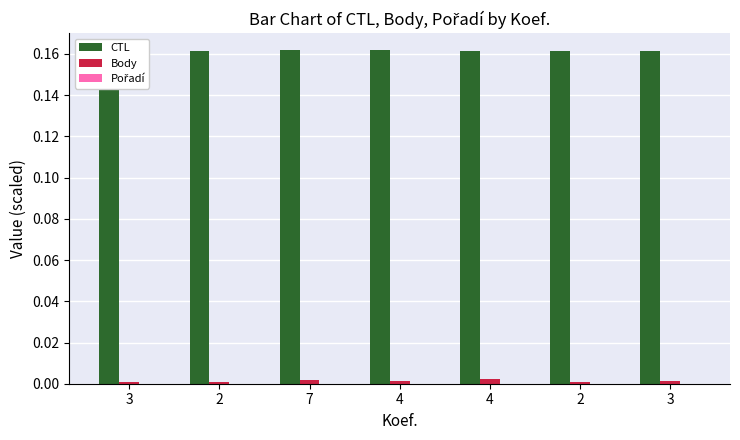

At how many categories does at least one series exceed 0?

7